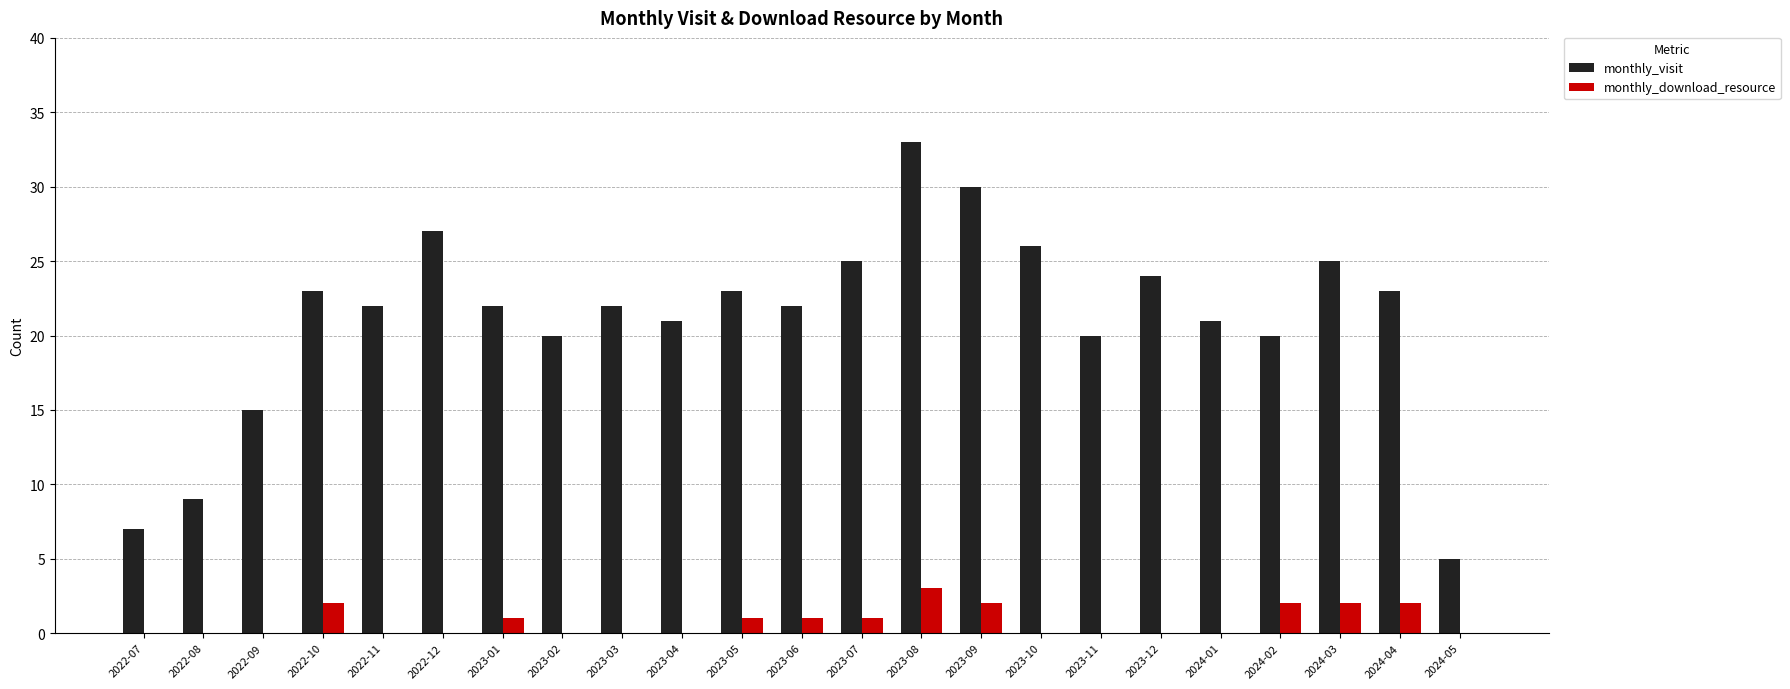

What is the highest value of the monthly_download_resource series?

3